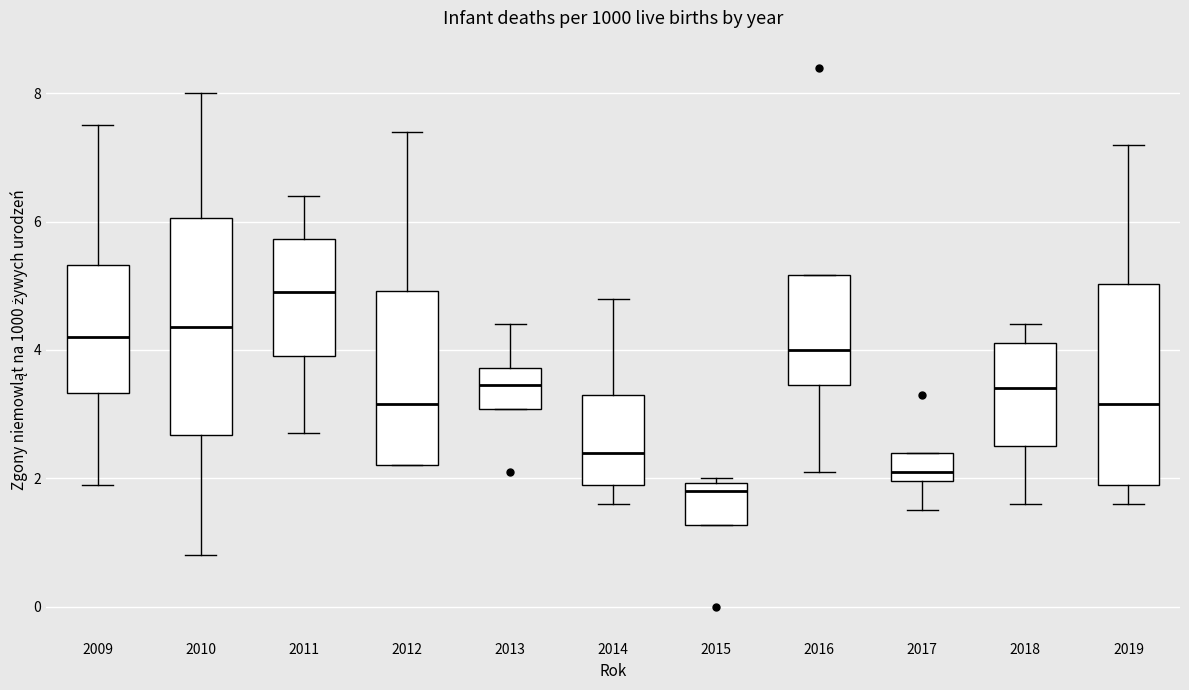

Where does the upper whisker of the box at x = 2012 end on the y-axis? The values are not printed on the chart, so give them approximately, as read against the axis.

7.4